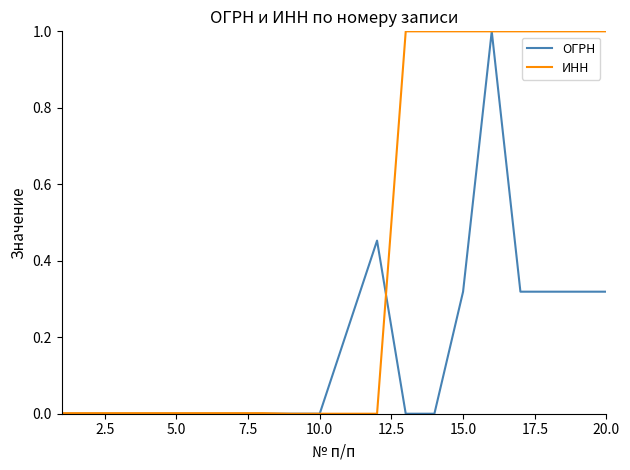

In ОГРН, how many points are higher than both neighbors (excluding endpoints)?

6